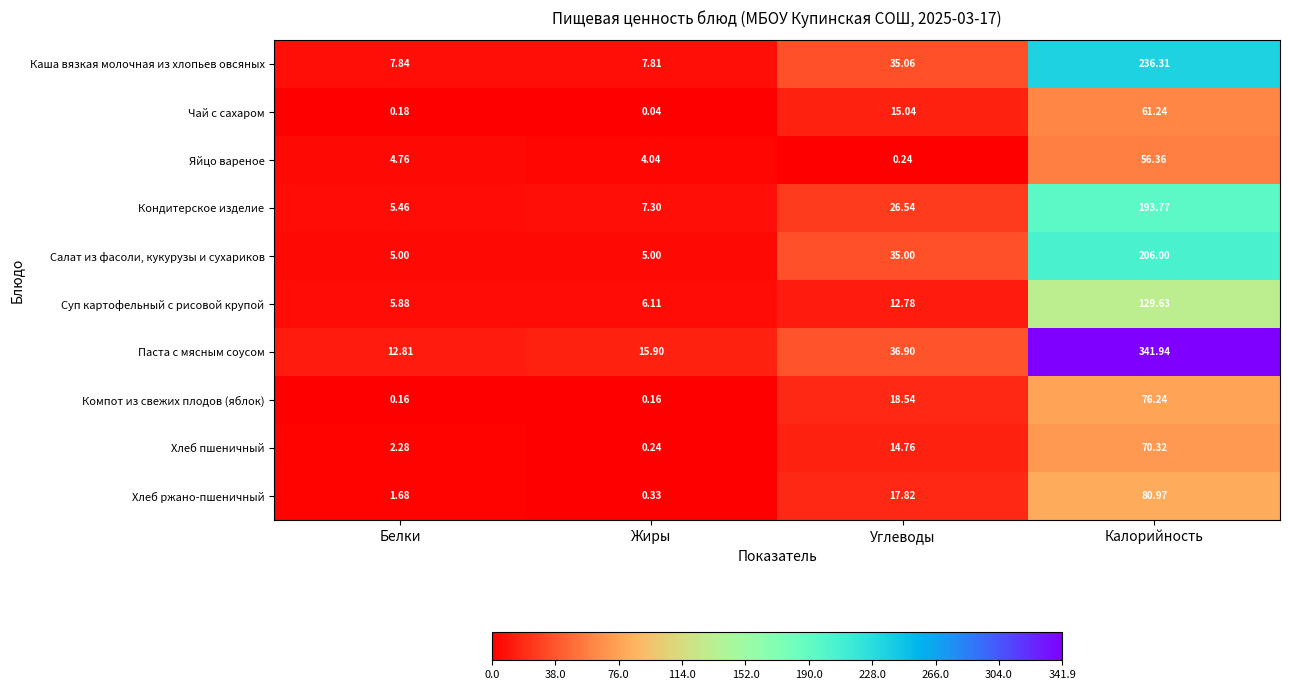

At how many categories does at least one series exceed 220?

1